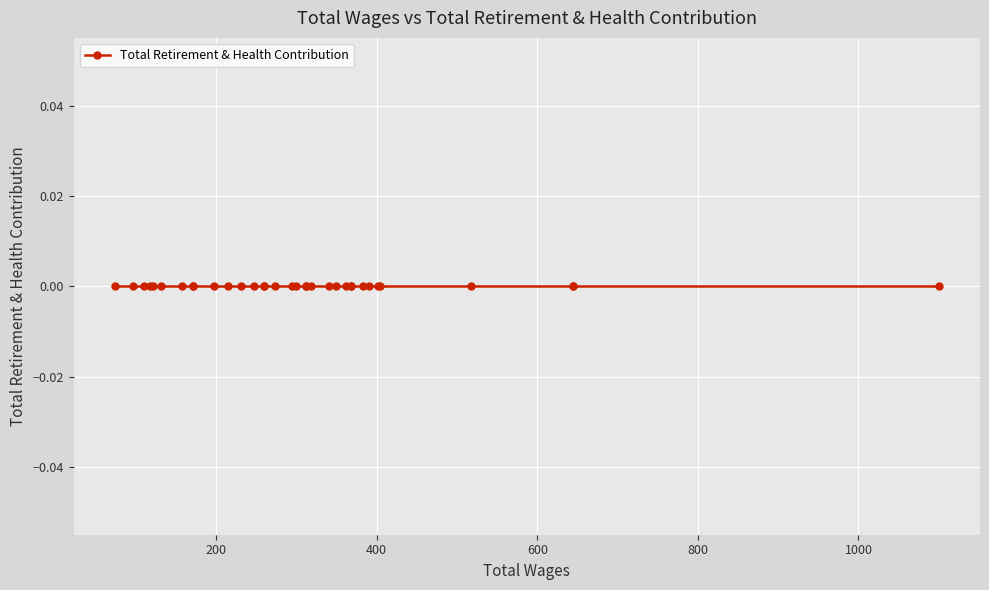

Between 32 and 7, which is larger?

7